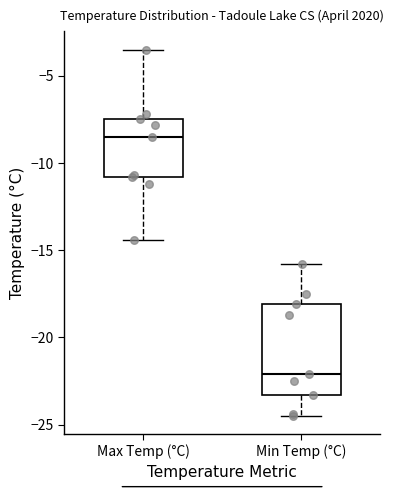

Comparing the boxes themselves (not the whiskers), which one is the tallest?

Min Temp (°C)